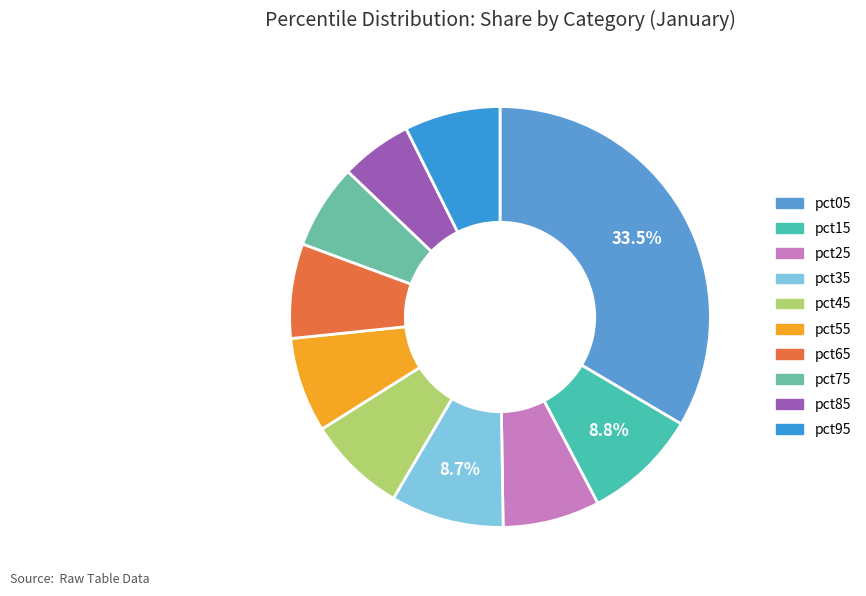

To the nearest percent, what portion does pct95 represent?

7%